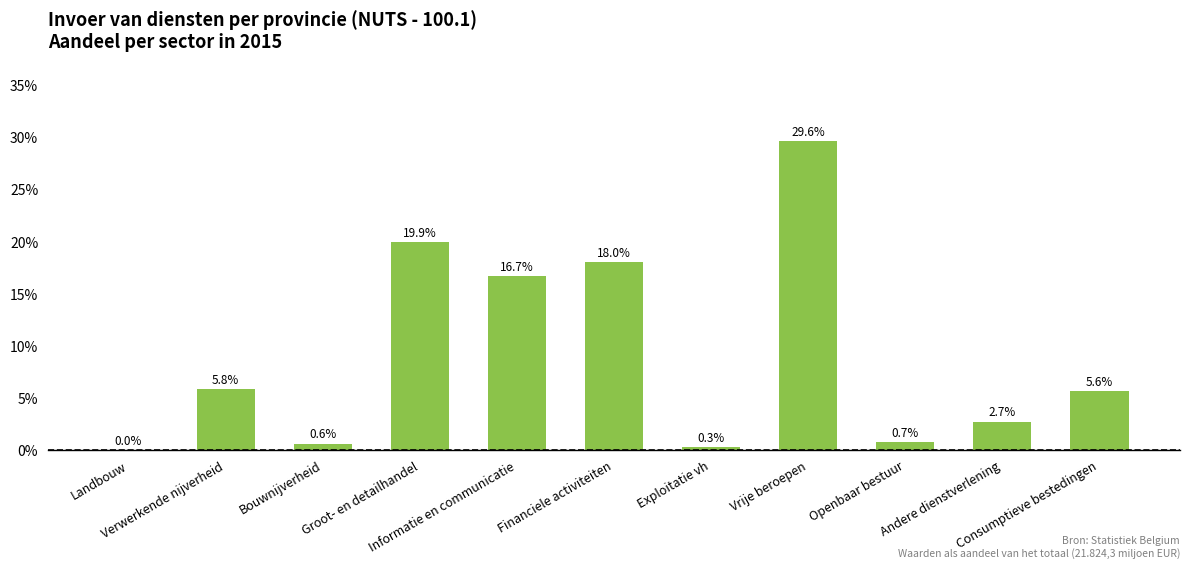

Are the bars horizontal?

No